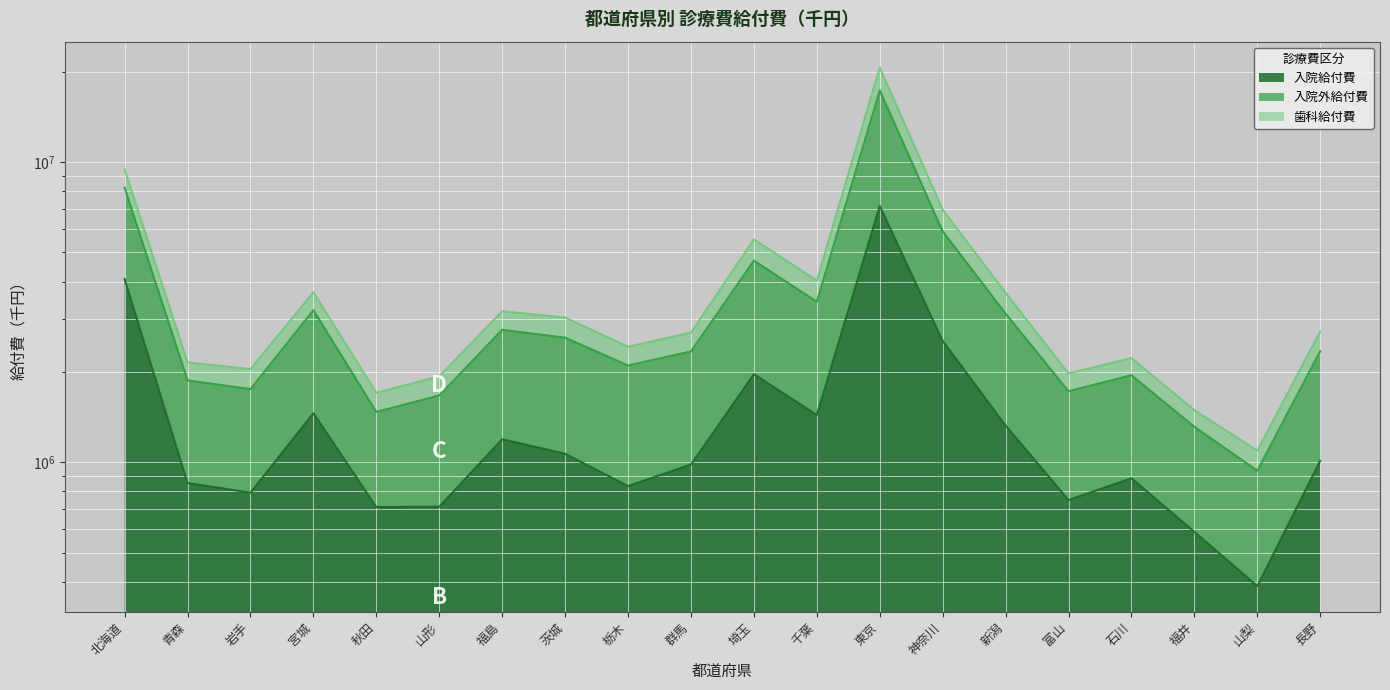

What is the difference between the maximum and minimum values in the 歯科給付費 series?

16390390.8